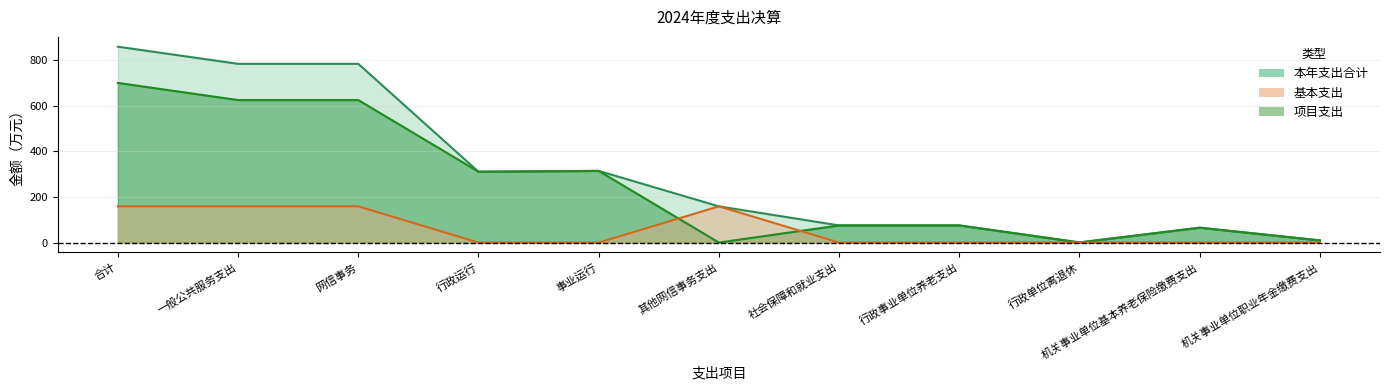

What is the difference between the maximum and minimum values in the 项目支出 series?

158.9